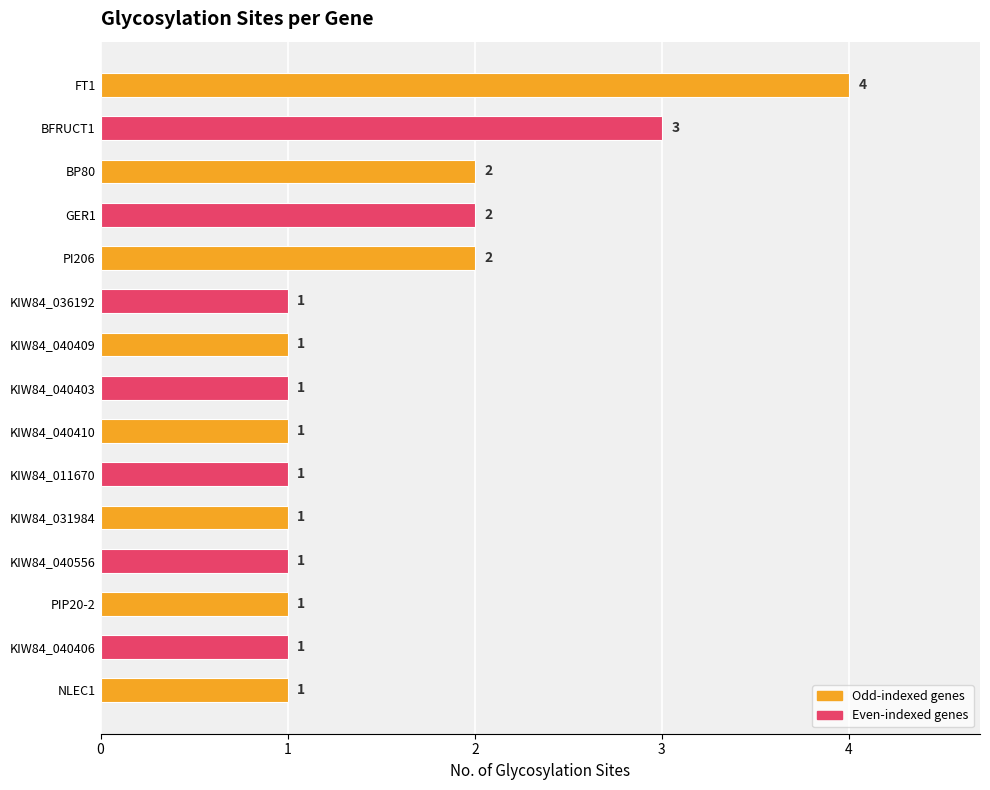

How many values are between 1 and 2?

13